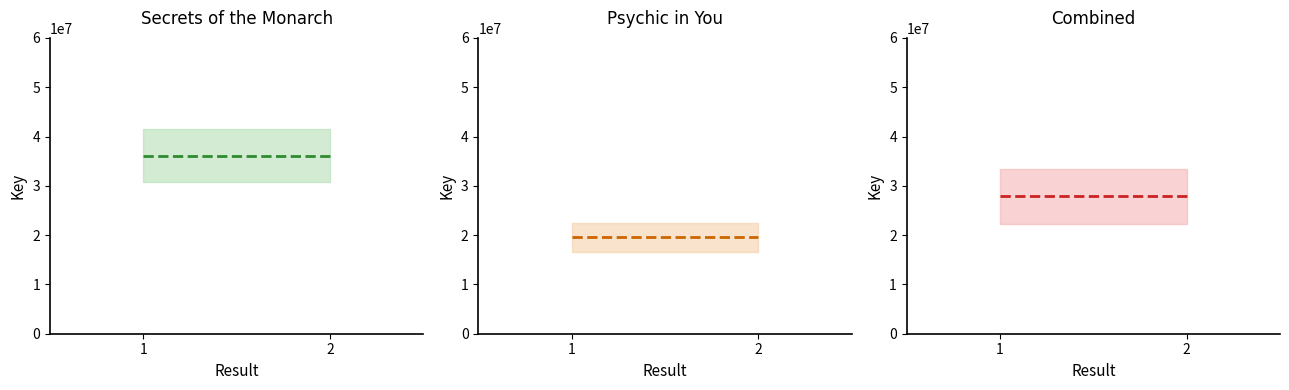

Which category has the highest value across all series?

1